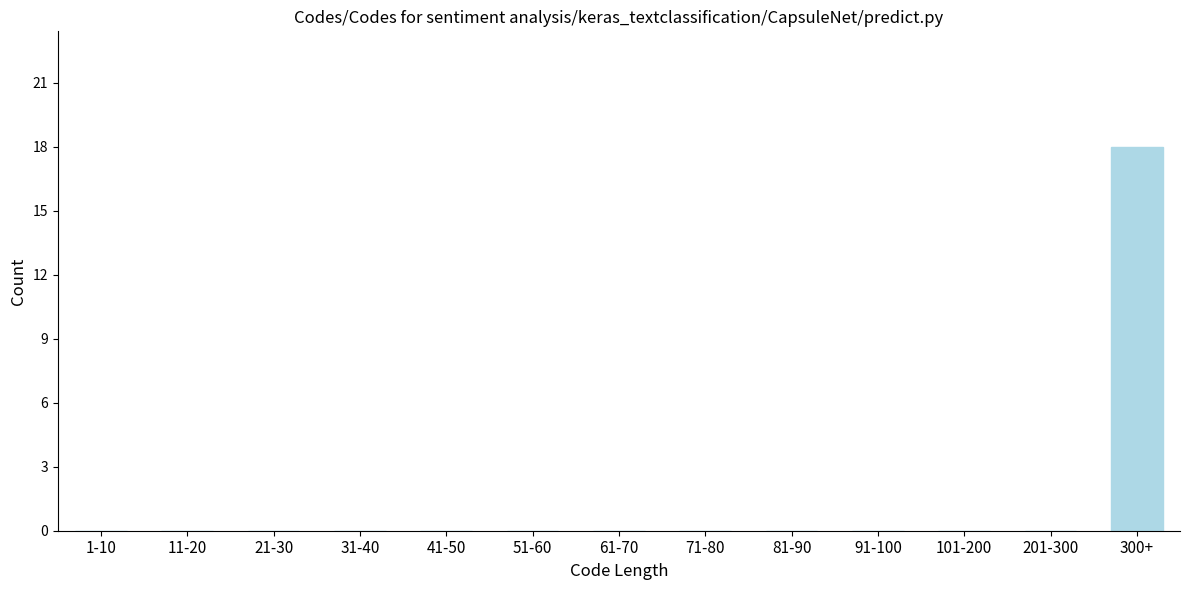

Reading right to left, extract all data points from this chart.

300+=18	201-300=0	101-200=0	91-100=0	81-90=0	71-80=0	61-70=0	51-60=0	41-50=0	31-40=0	21-30=0	11-20=0	1-10=0